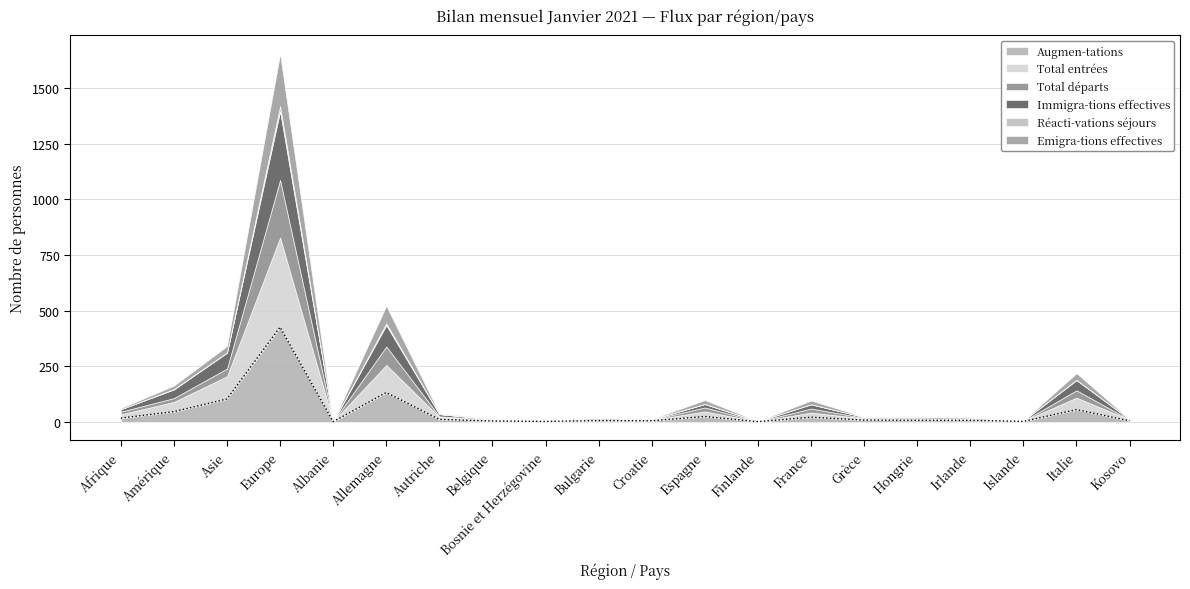

Reading left to right, what are all the values shown in this chart?

Augmen-tations: Afrique=17	Amérique=46	Asie=103	Europe=426	Albanie=1	Allemagne=132	Autriche=11	Belgique=4	Bosnie et Herzégovine=2	Bulgarie=6	Croatie=5	Espagne=24	Finlande=1	France=21	Grèce=8	Hongrie=7	Irlande=7	Islande=2	Italie=55	Kosovo=5
Total entrées: Afrique=17	Amérique=44	Asie=102	Europe=403	Albanie=1	Allemagne=124	Autriche=11	Belgique=4	Bosnie et Herzégovine=2	Bulgarie=6	Croatie=4	Espagne=23	Finlande=1	France=21	Grèce=8	Hongrie=7	Irlande=7	Islande=2	Italie=54	Kosovo=5
Total départs: Afrique=12	Amérique=17	Asie=35	Europe=259	Albanie=0	Allemagne=83	Autriche=3	Belgique=3	Bosnie et Herzégovine=0	Bulgarie=2	Croatie=1	Espagne=18	Finlande=0	France=18	Grèce=2	Hongrie=3	Irlande=1	Islande=0	Italie=33	Kosovo=0
Immigra-tions effectives: Afrique=11	Amérique=39	Asie=71	Europe=309	Albanie=0	Allemagne=96	Autriche=10	Belgique=1	Bosnie et Herzégovine=2	Bulgarie=5	Croatie=1	Espagne=15	Finlande=1	France=19	Grèce=4	Hongrie=5	Irlande=5	Islande=2	Italie=46	Kosovo=2
Réacti-vations séjours: Afrique=0	Amérique=2	Asie=1	Europe=23	Albanie=0	Allemagne=8	Autriche=0	Belgique=0	Bosnie et Herzégovine=0	Bulgarie=0	Croatie=1	Espagne=1	Finlande=0	France=0	Grèce=0	Hongrie=0	Irlande=0	Islande=0	Italie=1	Kosovo=0
Emigra-tions effectives: Afrique=5	Amérique=15	Asie=29	Europe=235	Albanie=0	Allemagne=79	Autriche=3	Belgique=3	Bosnie et Herzégovine=0	Bulgarie=0	Croatie=1	Espagne=17	Finlande=0	France=17	Grèce=1	Hongrie=3	Irlande=1	Islande=0	Italie=30	Kosovo=0